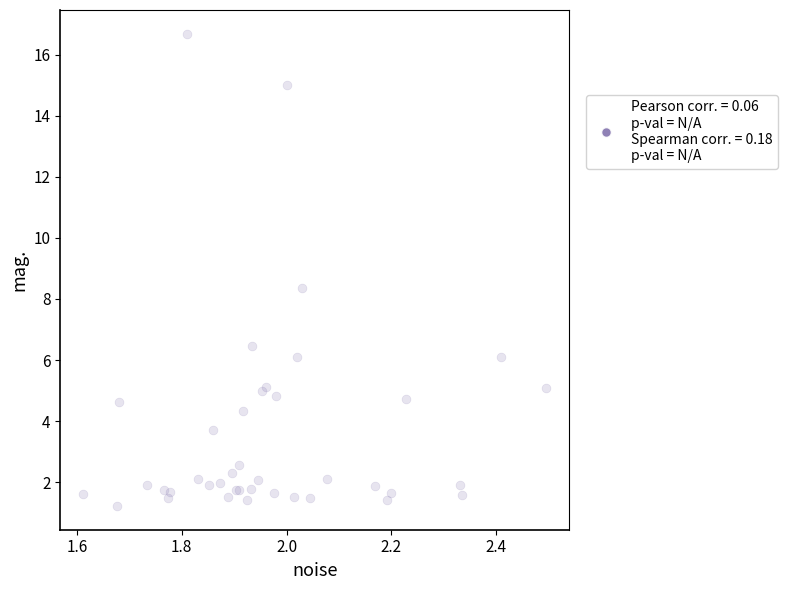

What Y value in the scatter plot is closest to 8?

8.4